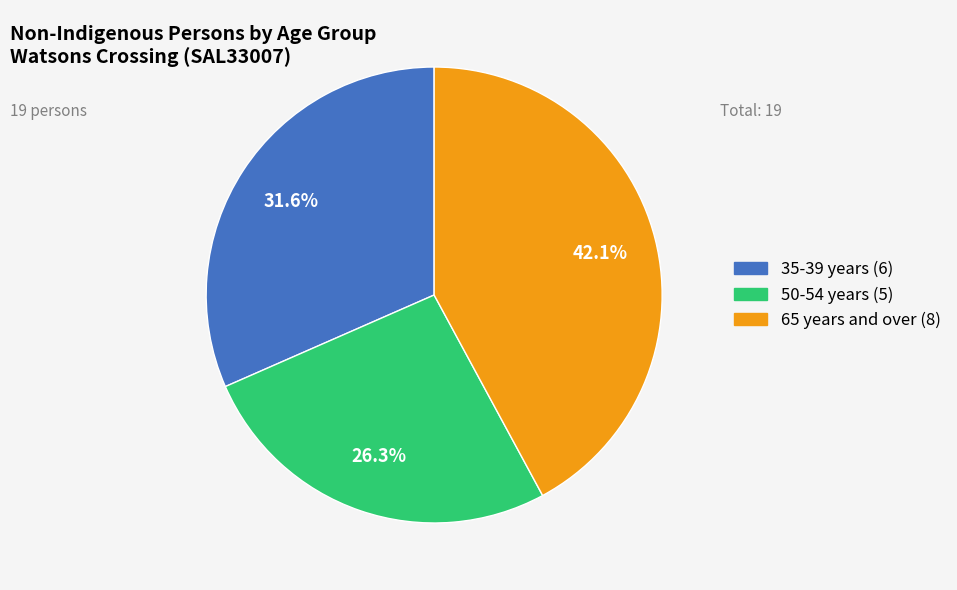

Is there any slice that represents more than half of the pie?

No